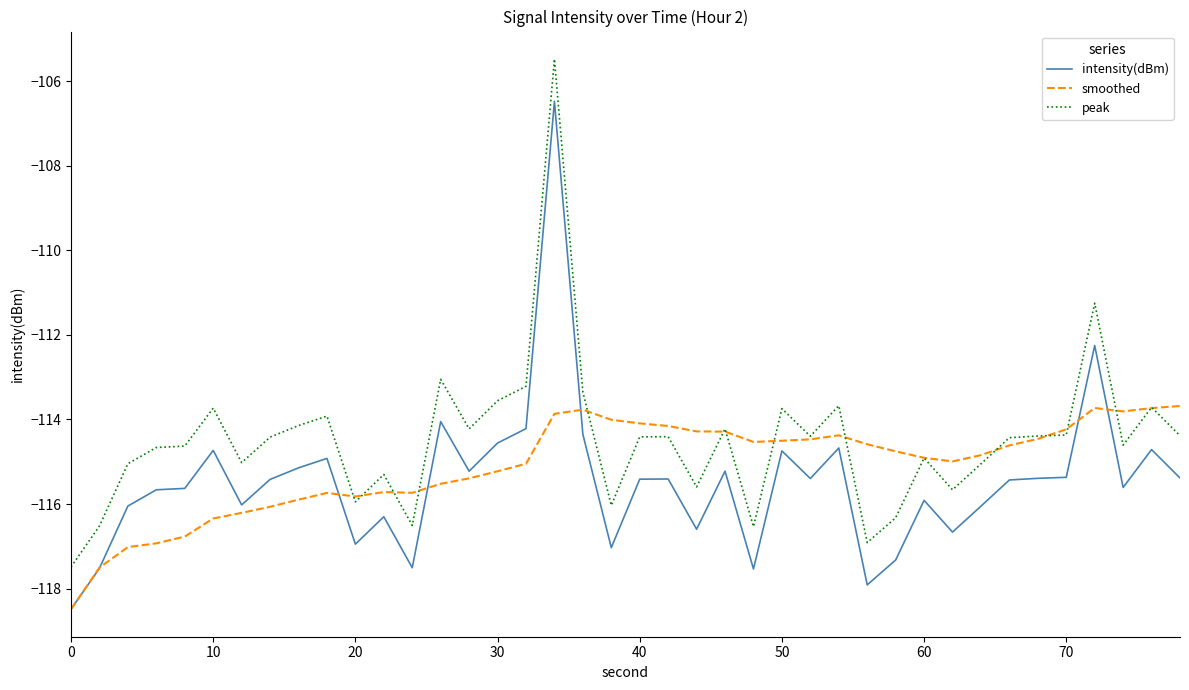

True or false: peak and intensity(dBm) intersect in this chart.

False